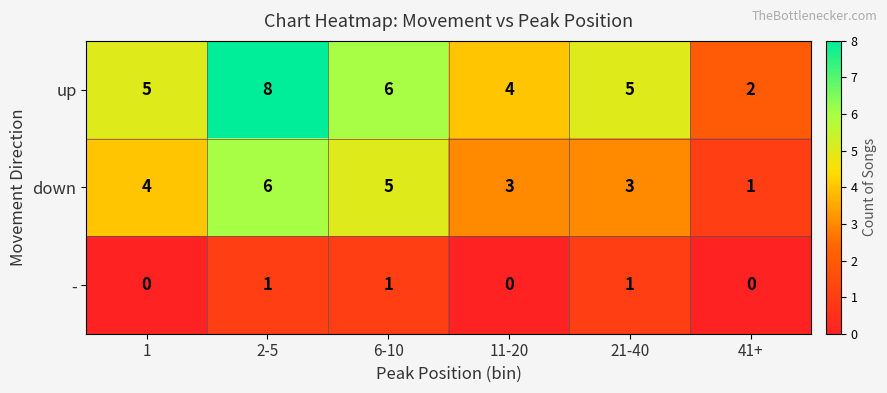

Reading left to right, extract all data points from this chart.

up: 5	8	6	4	5	2
down: 4	6	5	3	3	1
-: 0	1	1	0	1	0